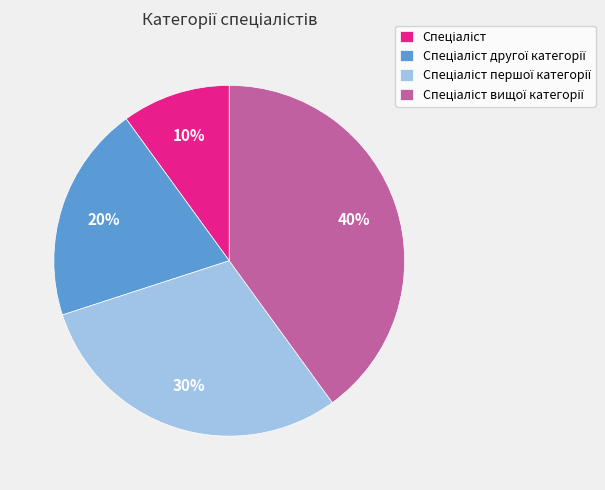

Is there any slice that represents more than half of the pie?

No